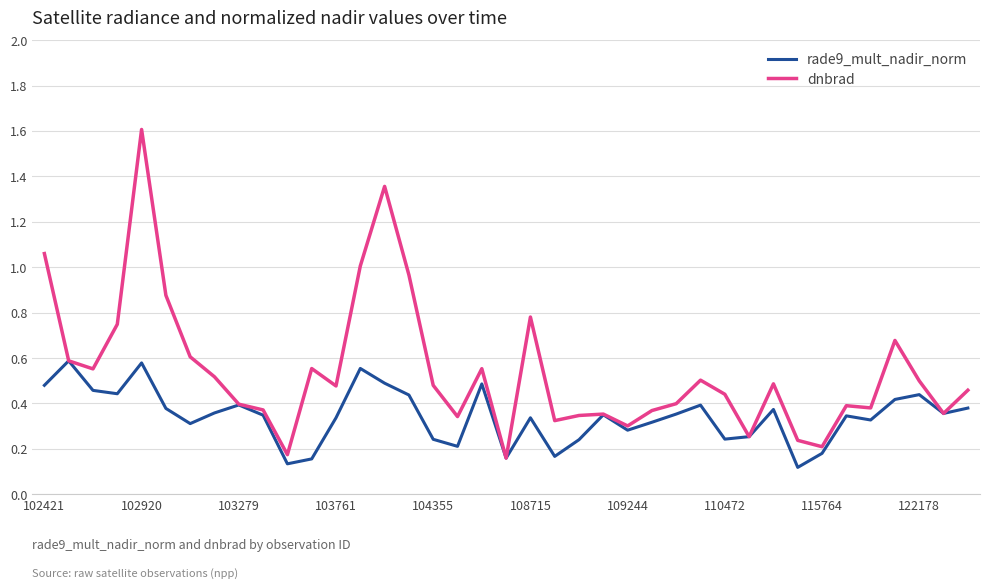

Rank the series by their maximum value, from lowest to highest.

rade9_mult_nadir_norm, dnbrad